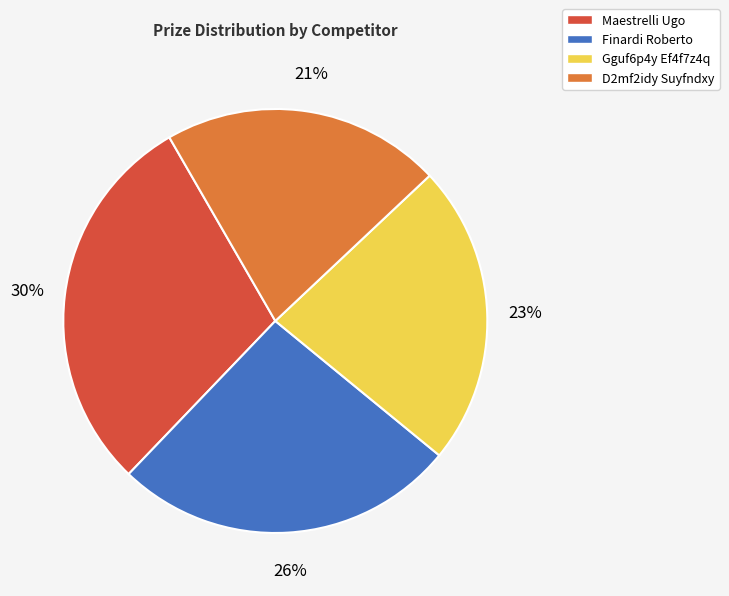

Is the sum of D2mf2idy Suyfndxy and Gguf6p4y Ef4f7z4q greater than half?

No